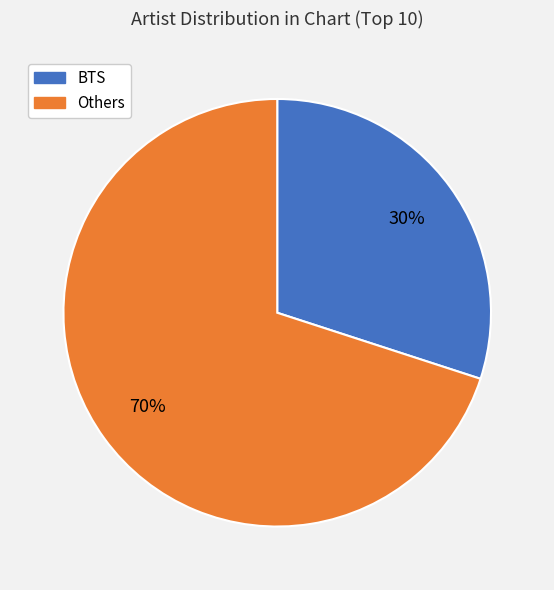

To the nearest percent, what is the difference between the largest and smallest slice percentages?

40%